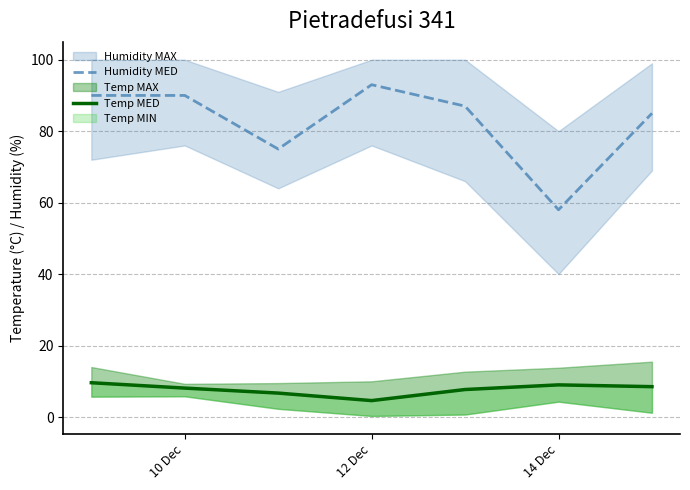

What is the maximum value for Humidity MED?

93